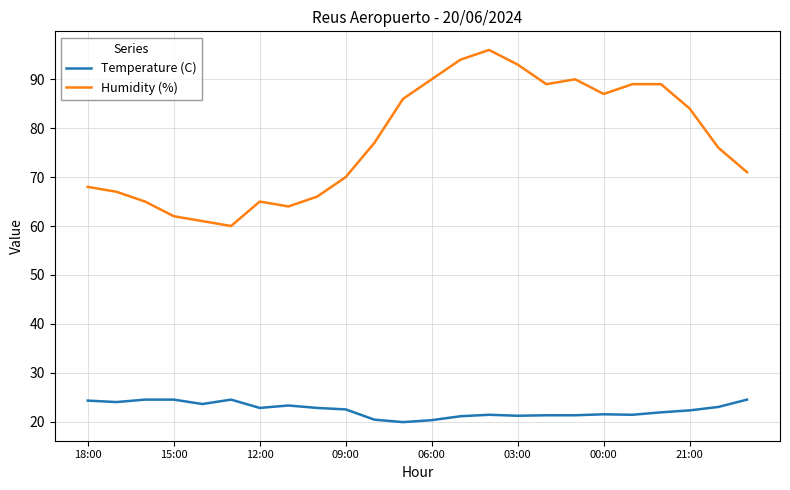

Is this an area chart (filled region under the line)?

No